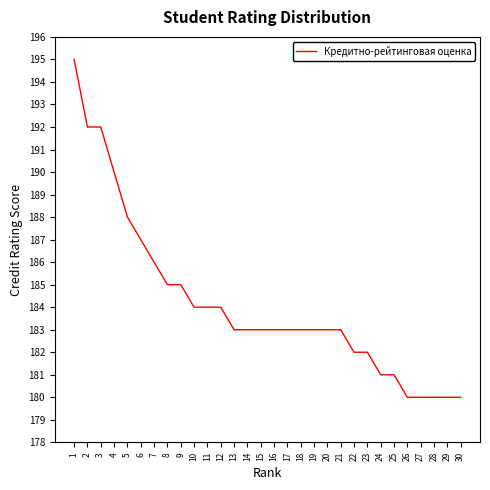

Is it true that the value at 23 is 251?

False